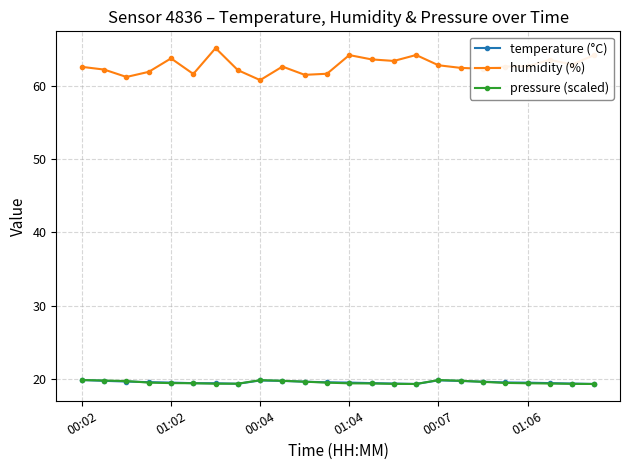

Which series has the widest spread of values?

humidity (%)